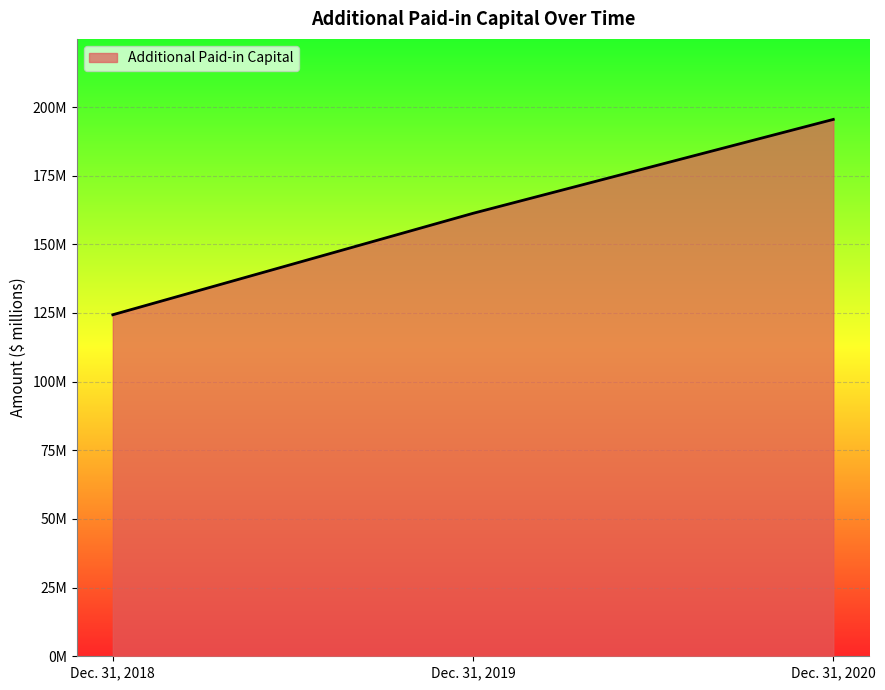

Does the chart display data point markers on the line(s)?

No